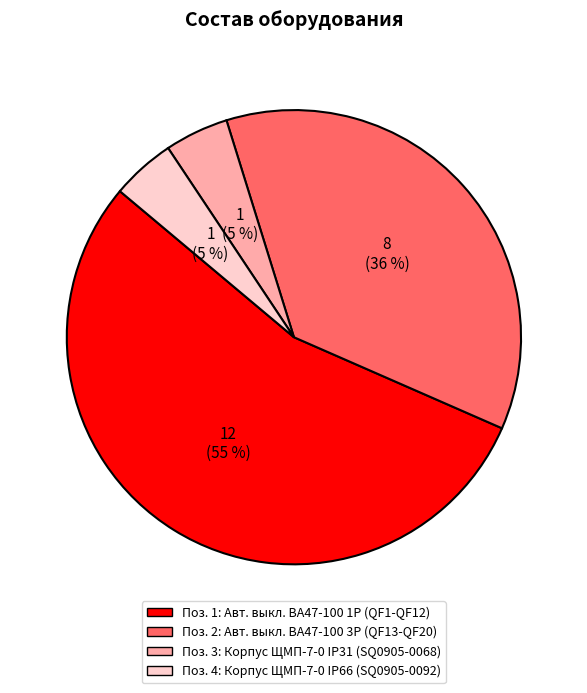

To the nearest percent, what is the difference between the largest and smallest slice percentages?

50%